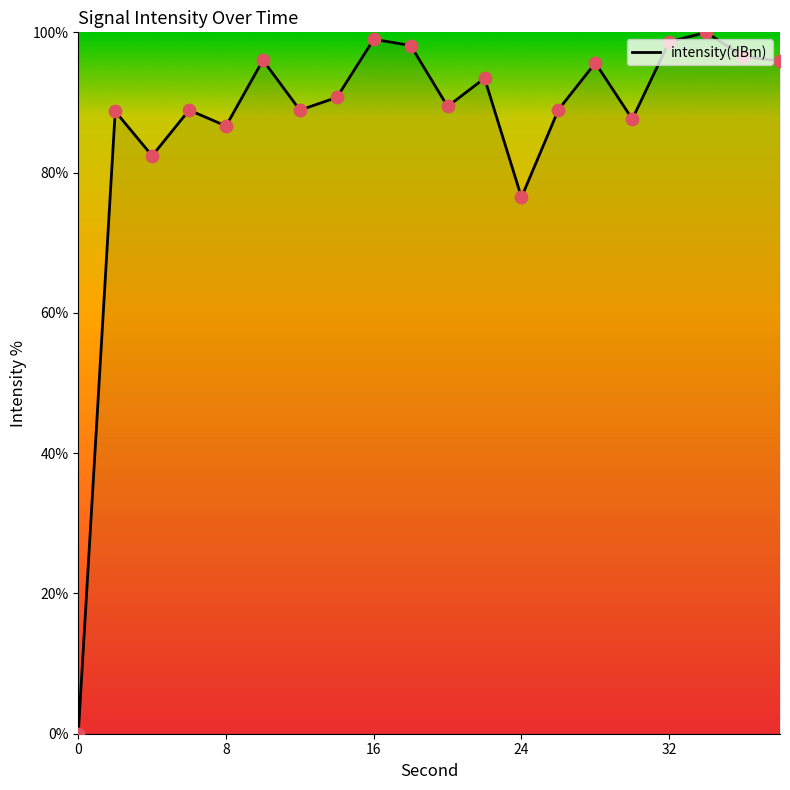

What is the difference between the maximum and minimum values?

100.0